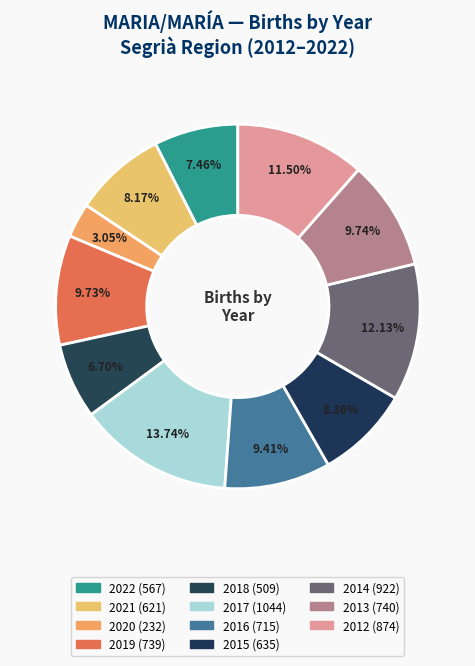

True or false: 2020 accounts for 14% of the total.

False